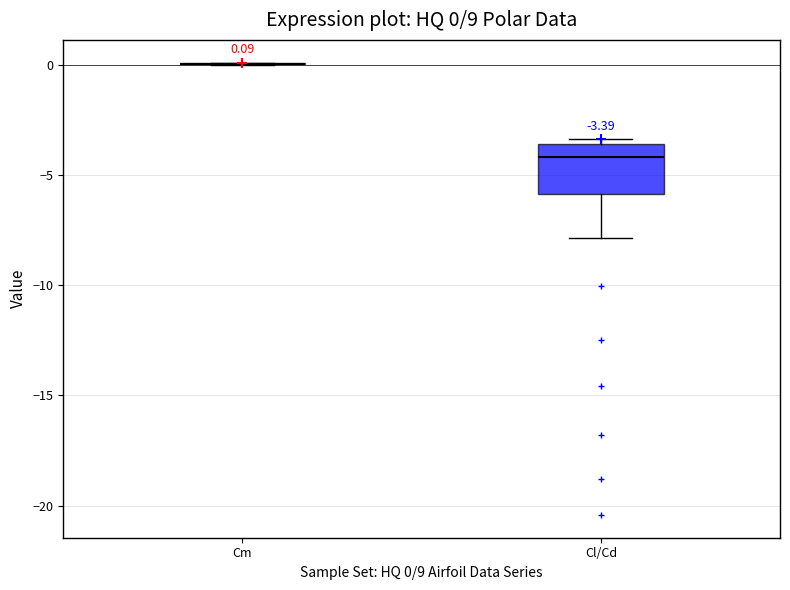

Comparing the boxes themselves (not the whiskers), which one is the tallest?

Cl/Cd